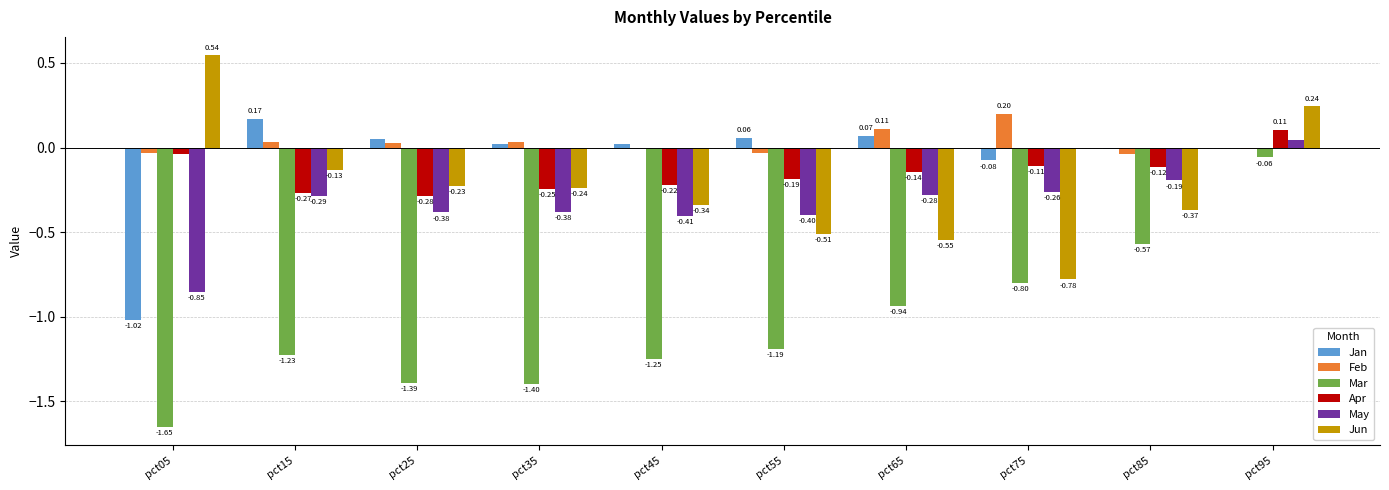

What is the total value across all series at pct25?

-2.2